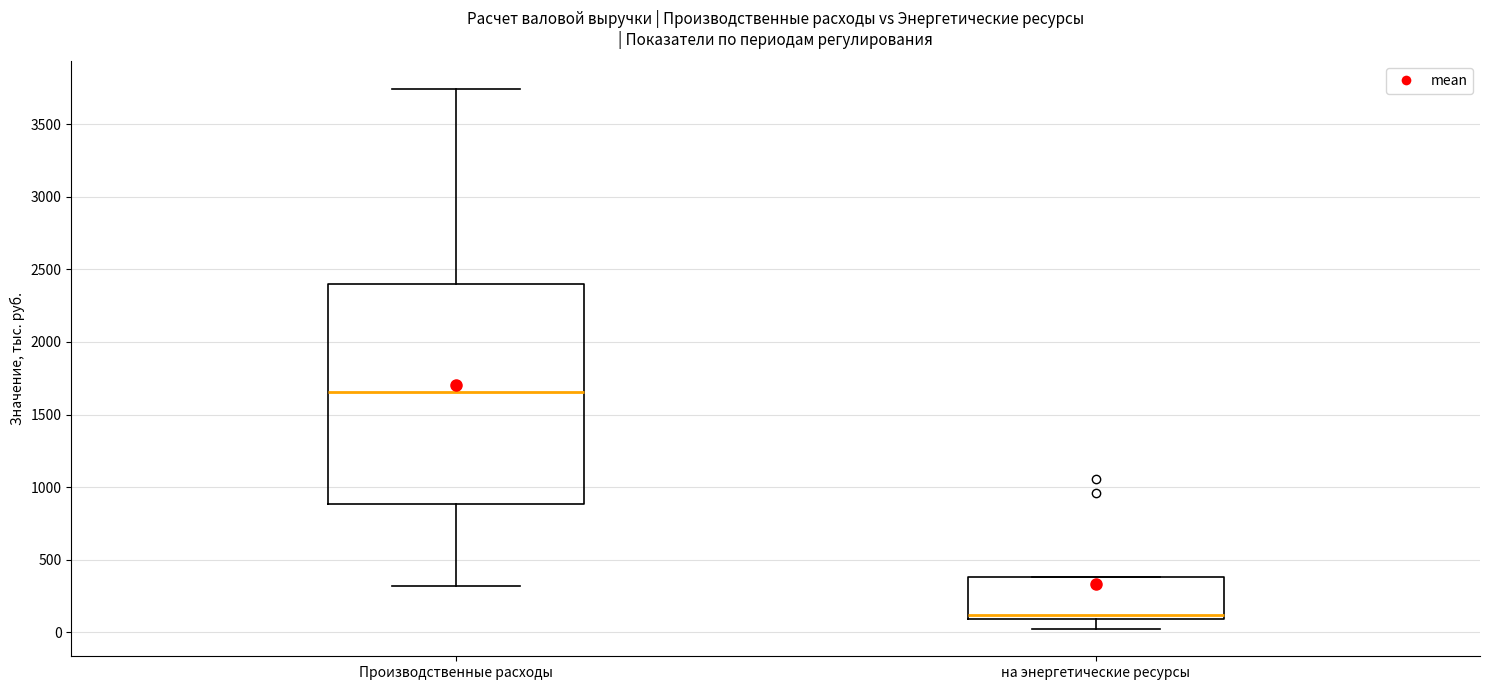

Comparing the boxes themselves (not the whiskers), which one is the tallest?

Производственные расходы